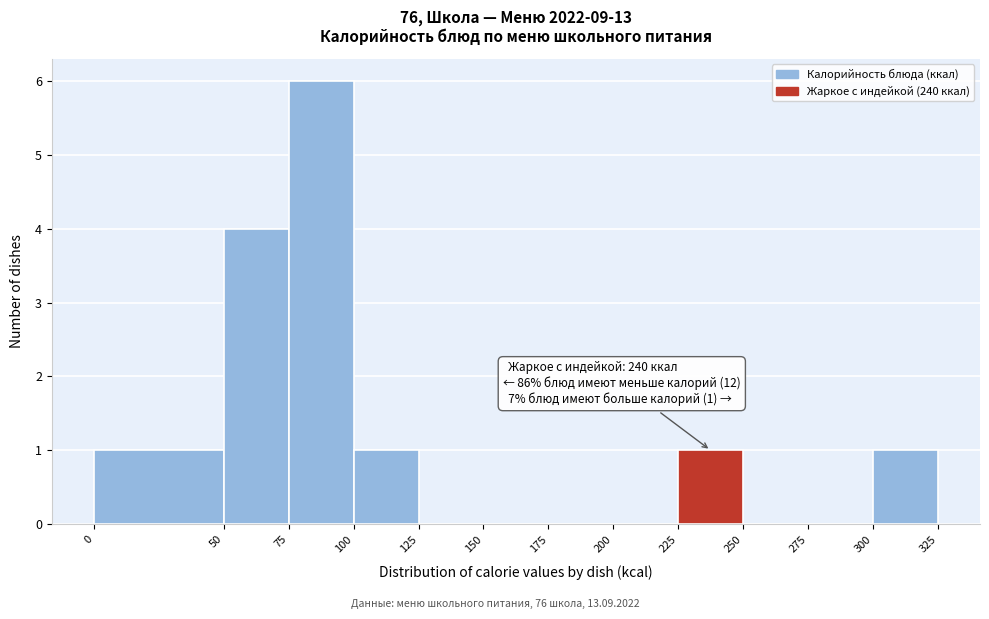

Over which range of the x-axis is the bar tallest?

75 to 100